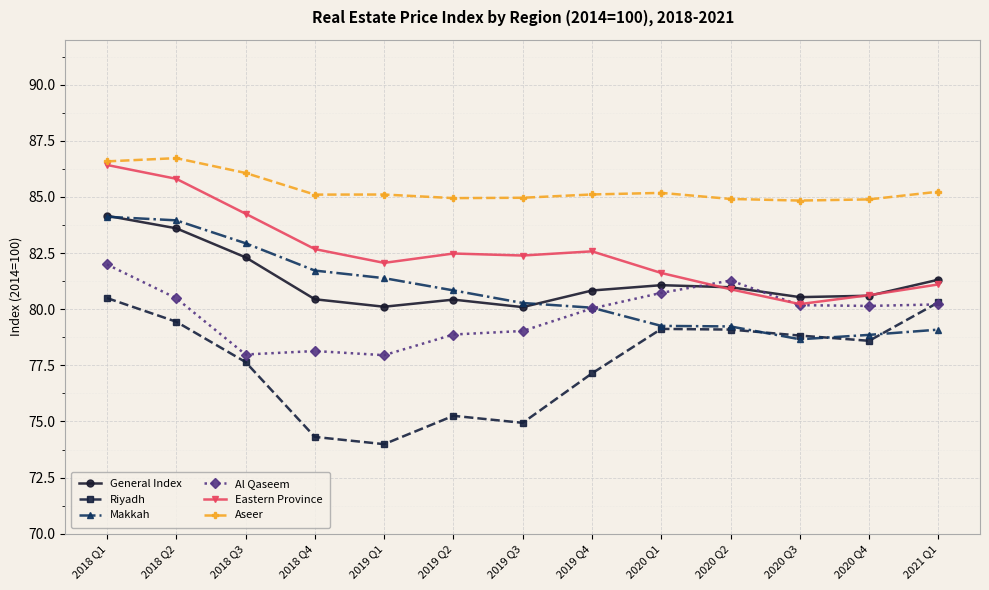

True or false: Aseer and Riyadh intersect in this chart.

False